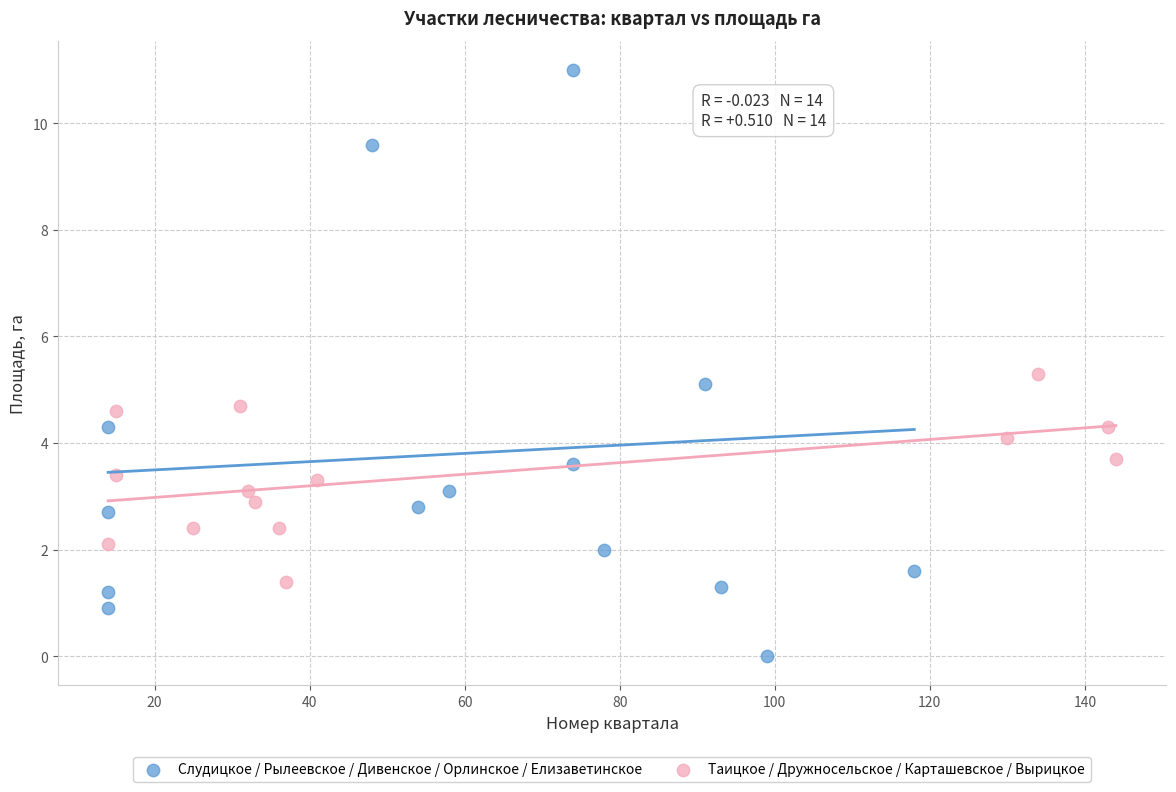

Which series has the largest Y range (max minus min)?

Слудицкое / Рылеевское / Дивенское / Орлинское / Елизаветинское